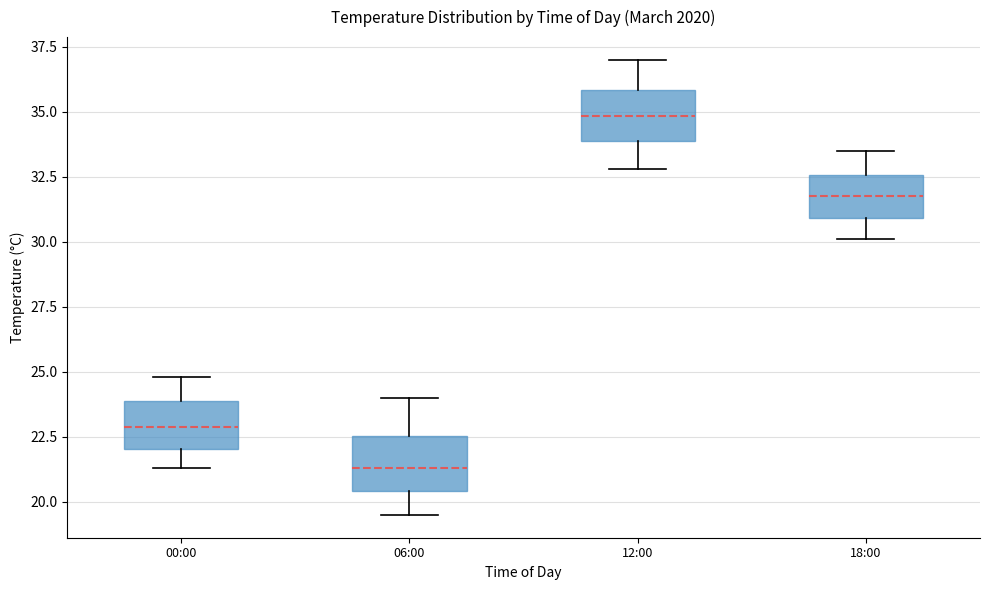

Reading left to right, transcribe this box plot: for each box, give where its median line is, the range the box spans, and where its two whiskers end, as read against the y-axis. The values are not printed on the chart, so give them approximately, as read against the axis.

00:00: median 23.0, box 22.0 to 24.0, whiskers 21.5 to 25.0
06:00: median 21.5, box 20.5 to 22.5, whiskers 19.5 to 24.0
12:00: median 35.0, box 34.0 to 36.0, whiskers 33.0 to 37.0
18:00: median 32.0, box 31.0 to 32.5, whiskers 30.0 to 33.5